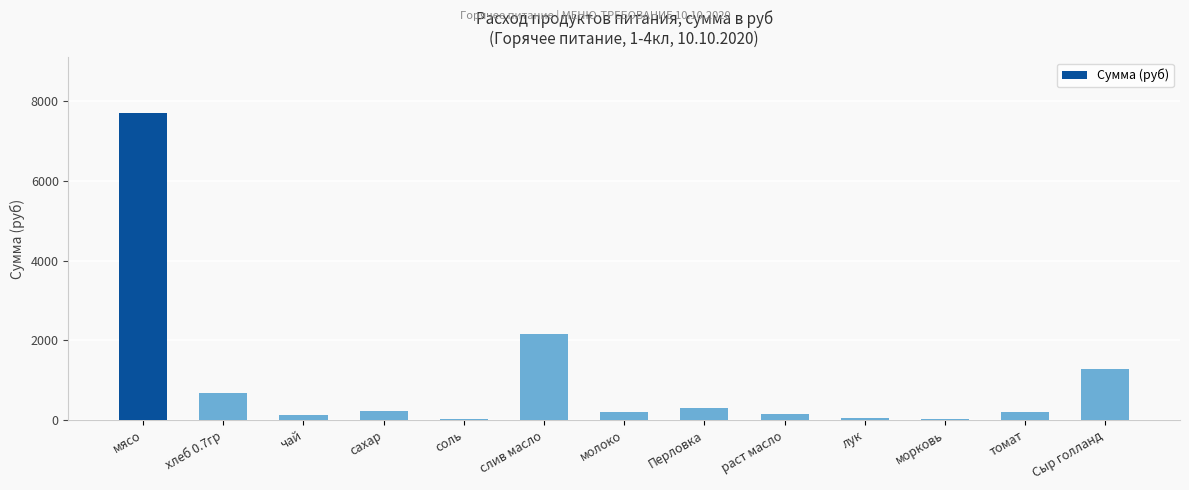

True or false: the data shows 7717.5 at мясо.

True